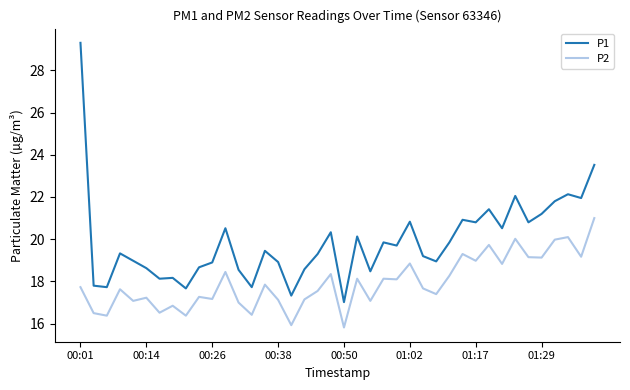

List the series in order of their overall mean, lowest first.

P2, P1